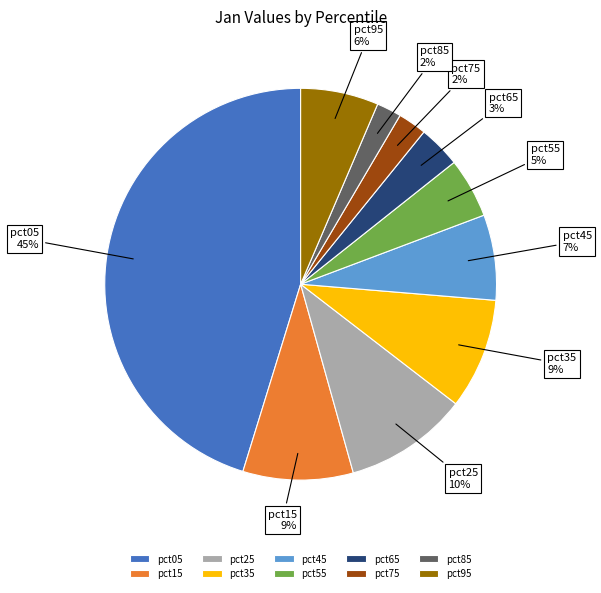

Does pct15 represent more than half of the total?

No